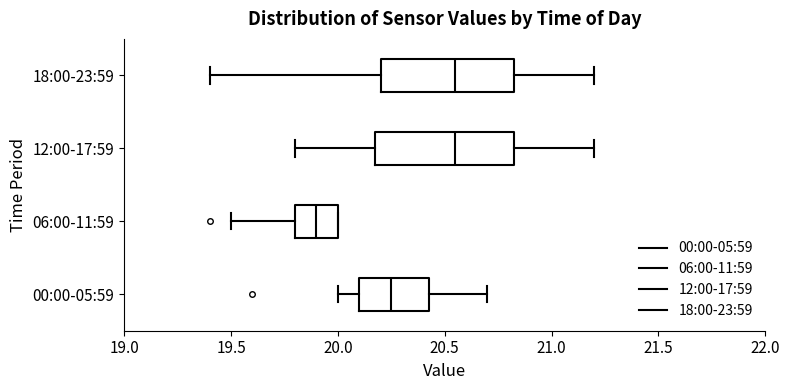

Reading bottom to top, transcribe this box plot: for each box, give where its median line is, the range the box spans, and where its two whiskers end, as read against the x-axis. The values are not printed on the chart, so give them approximately, as read against the axis.

00:00-05:59: median 20.25, box 20.10 to 20.45, whiskers 20.00 to 20.70
06:00-11:59: median 19.90, box 19.80 to 20.00, whiskers 19.50 to 20.00
12:00-17:59: median 20.55, box 20.20 to 20.85, whiskers 19.80 to 21.20
18:00-23:59: median 20.55, box 20.20 to 20.85, whiskers 19.40 to 21.20